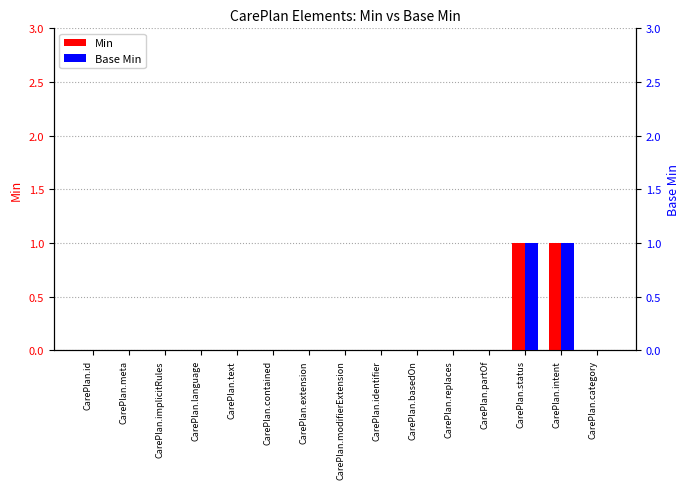

List the labels in order of Min value, largest first.

CarePlan.status, CarePlan.intent, CarePlan.id, CarePlan.meta, CarePlan.implicitRules, CarePlan.language, CarePlan.text, CarePlan.contained, CarePlan.extension, CarePlan.modifierExtension, CarePlan.identifier, CarePlan.basedOn, CarePlan.replaces, CarePlan.partOf, CarePlan.category